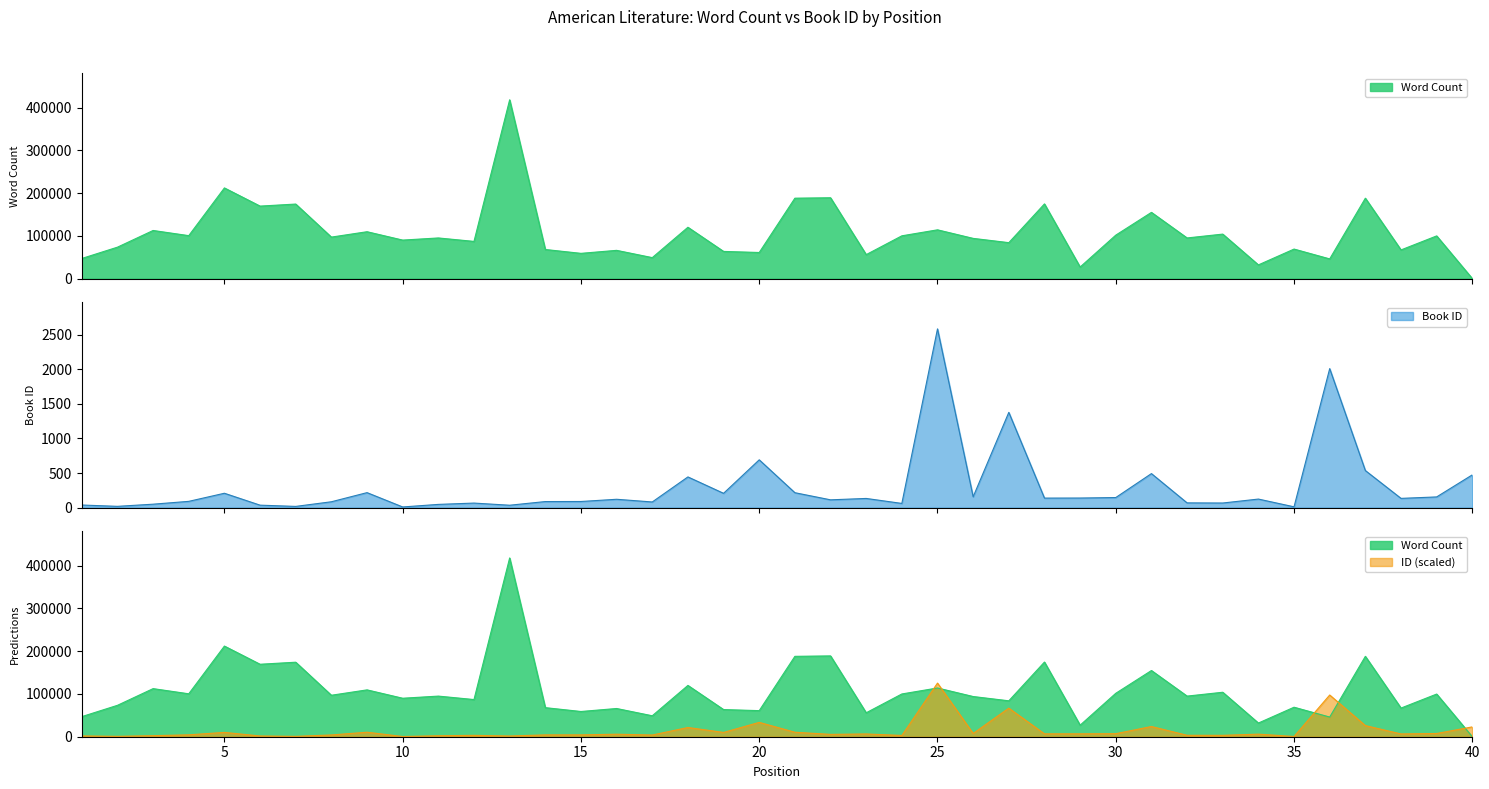

What is the difference between the maximum and second lowest values in the Word Count series?

391053.0